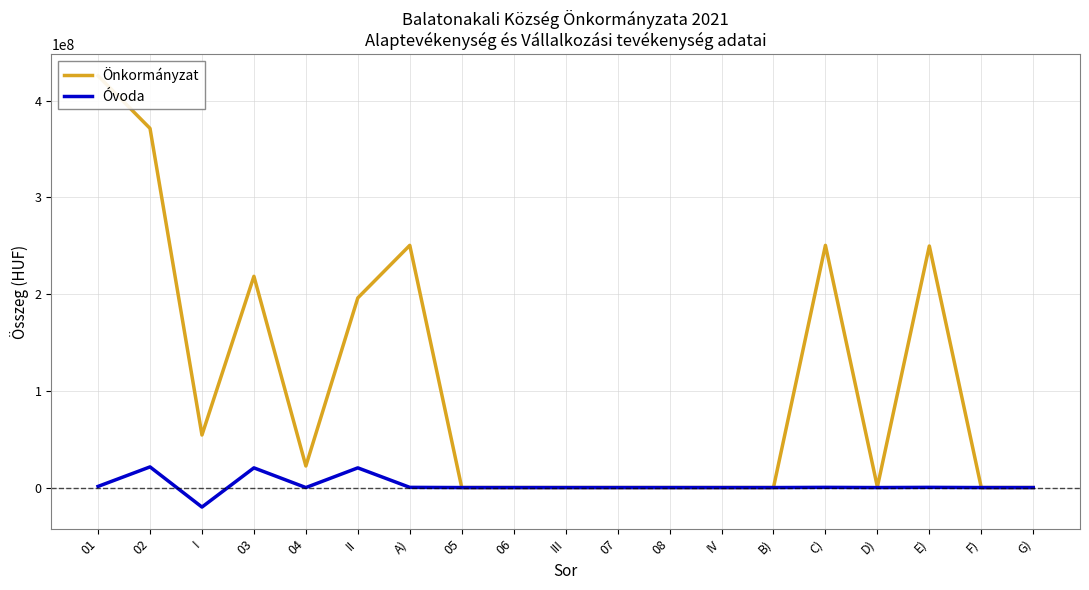

True or false: Önkormányzat and Óvoda cross at least once.

False